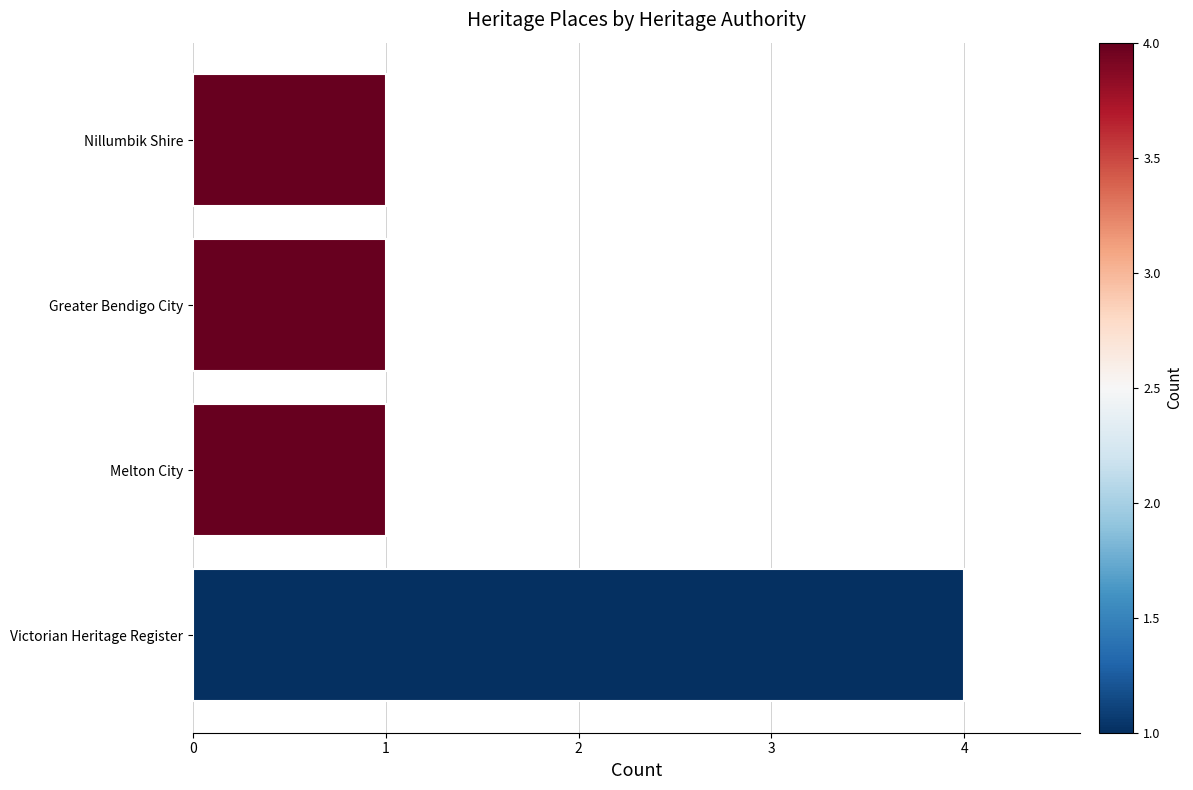

Reading top to bottom, list all the values displayed in this chart.

Nillumbik Shire=1	Greater Bendigo City=1	Melton City=1	Victorian Heritage Register=4